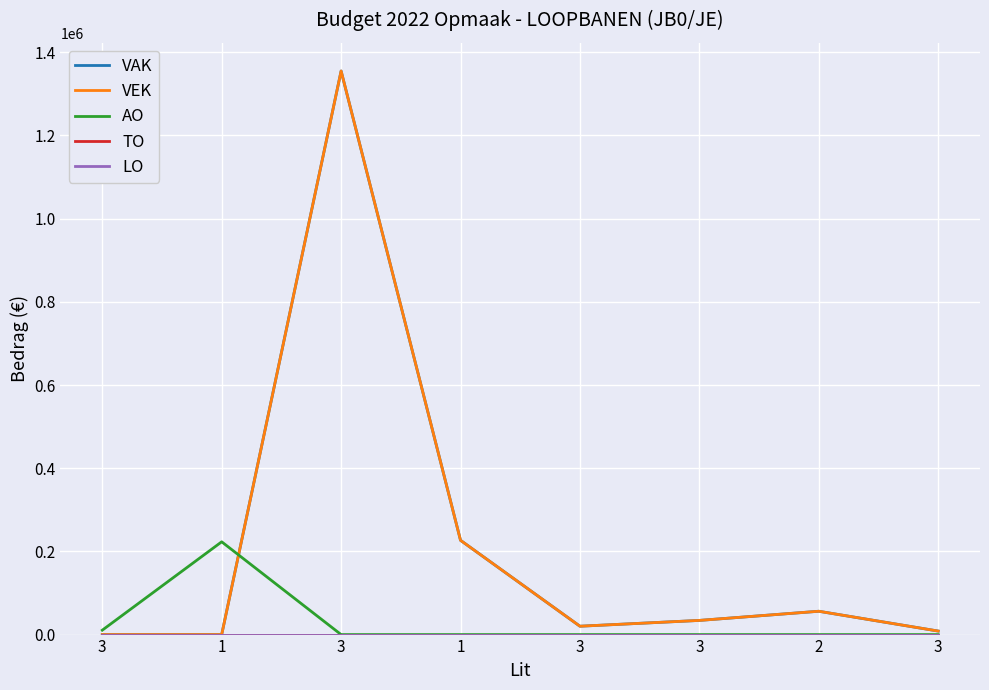

What is the total value across all series at 3?

10584